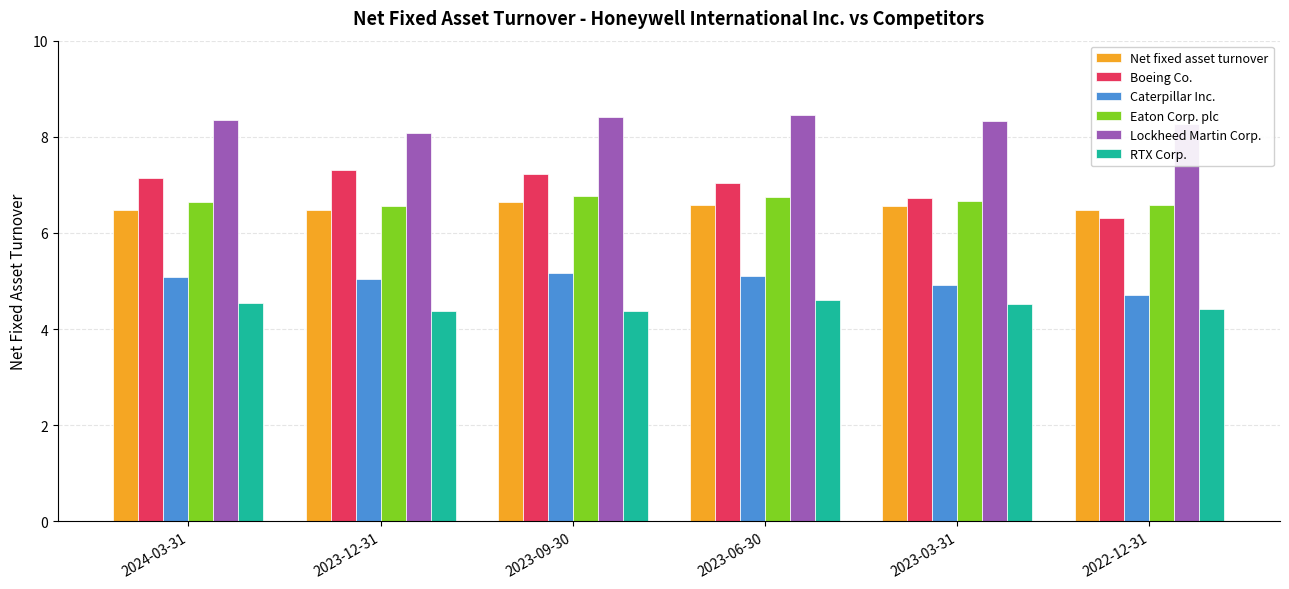

Count the number of data series in this chart.

6